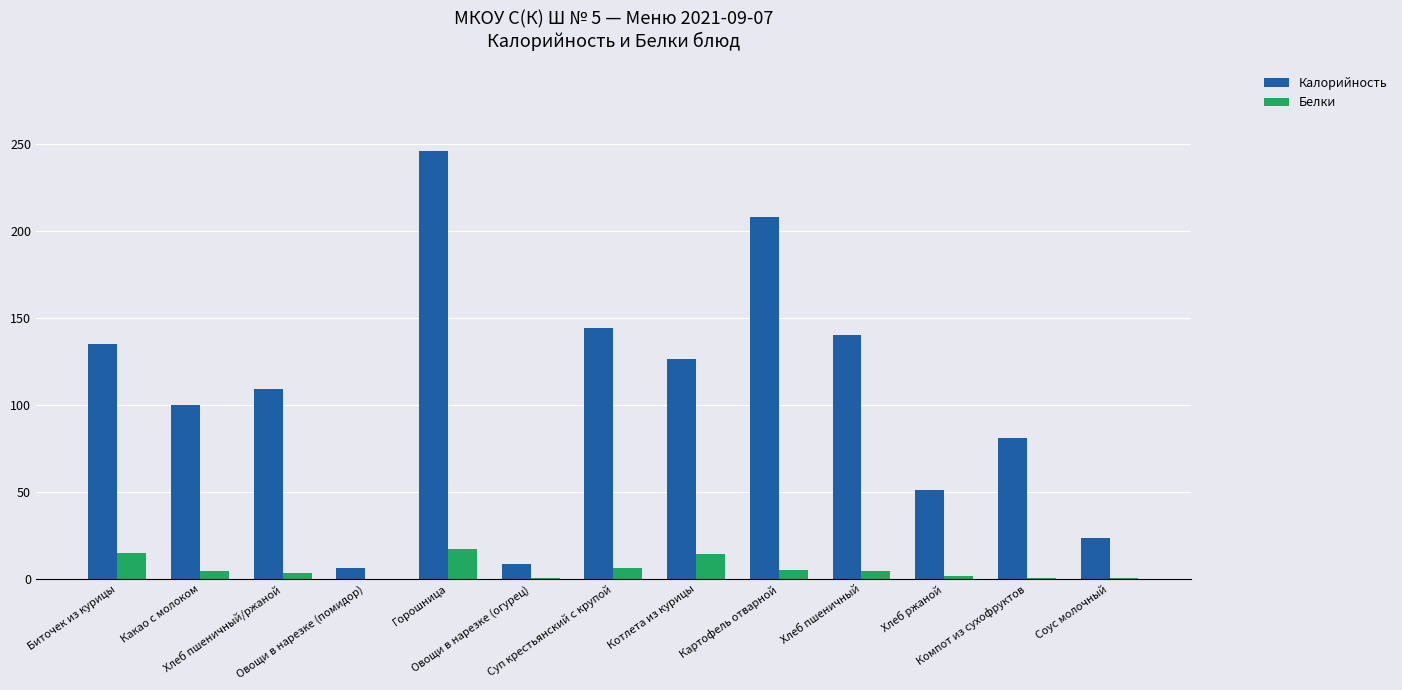

How many groups of bars are there?

13